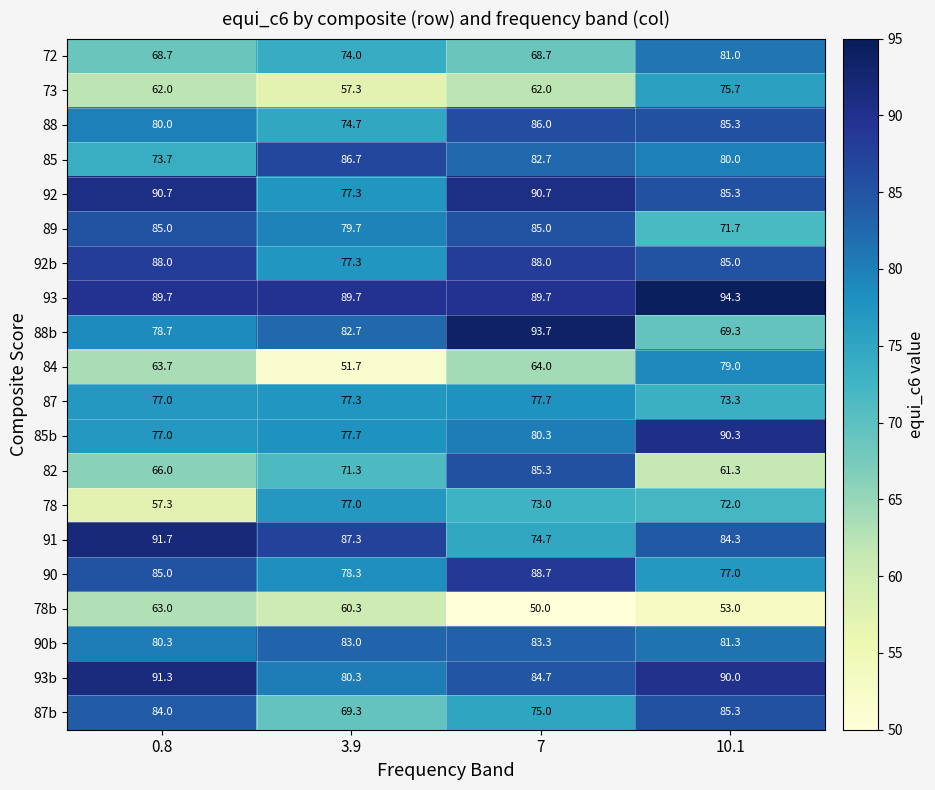

What is the total value across all series at 7?

1583.2